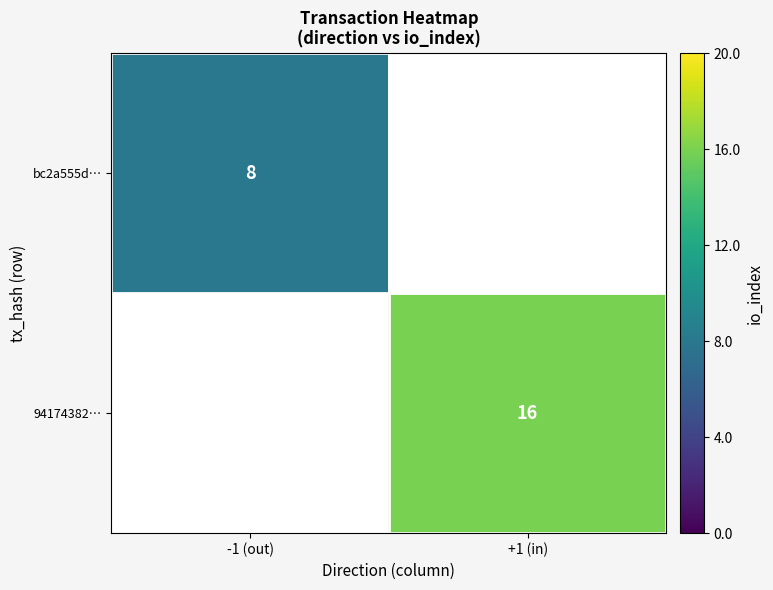

At how many categories does at least one series exceed 9?

1